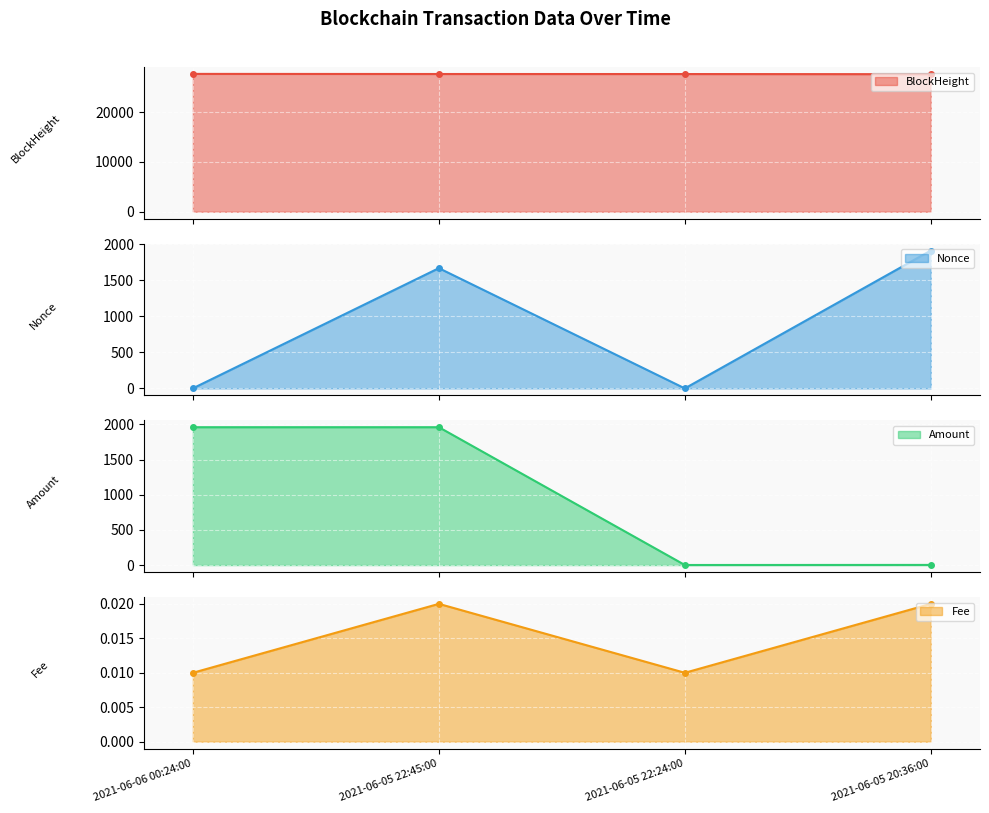

Which has a higher value, 2021-06-05 22:45:00 or 2021-06-05 22:24:00?

2021-06-05 22:45:00